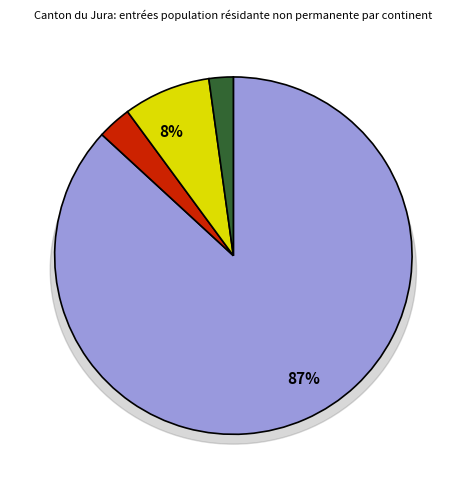

Is Asie the majority of the pie?

No